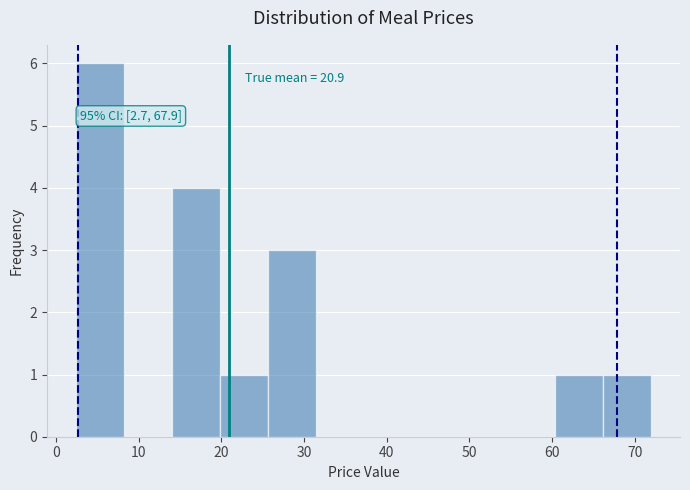

Which range on the x-axis has the tallest bar?

2 to 8